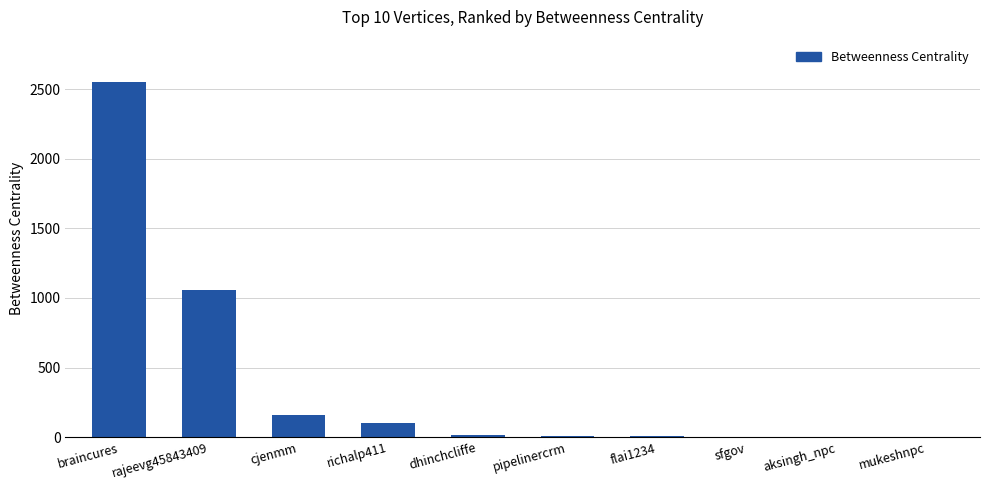

Where does the data first go above 12?

braincures